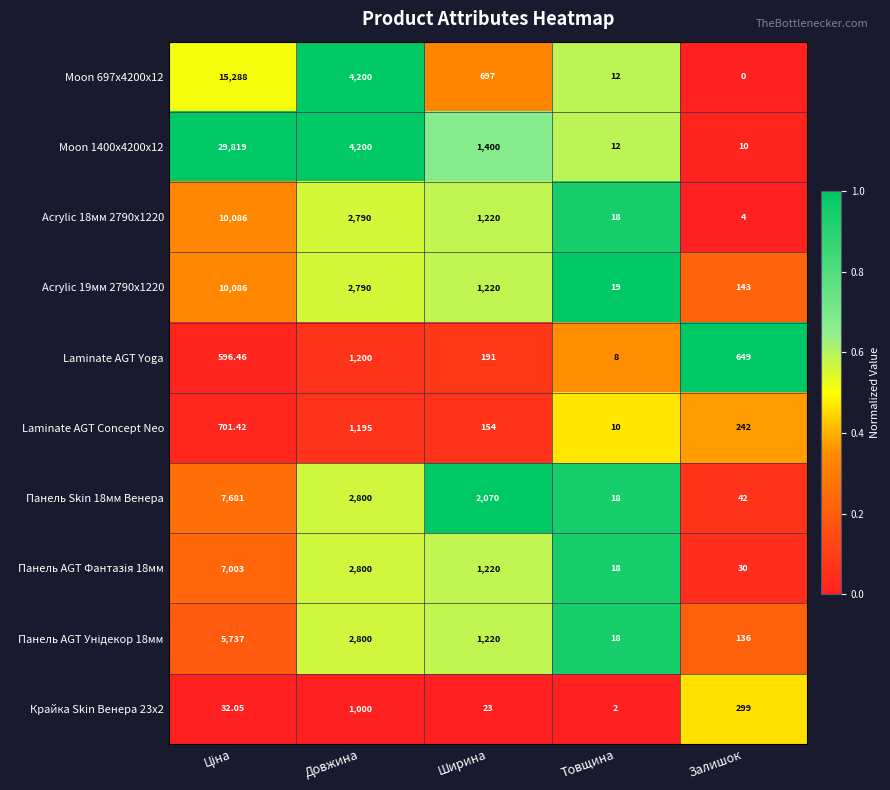

Which series has the largest total across all categories?

Moon 1400x4200x12